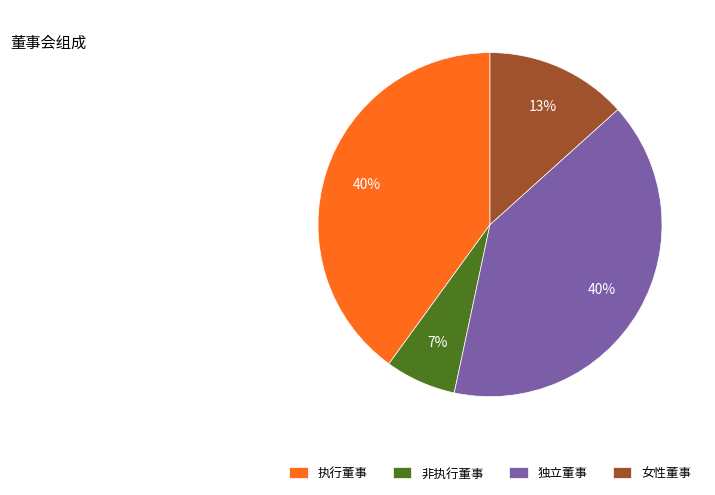

To the nearest percent, what portion does 执行董事 represent?

40%